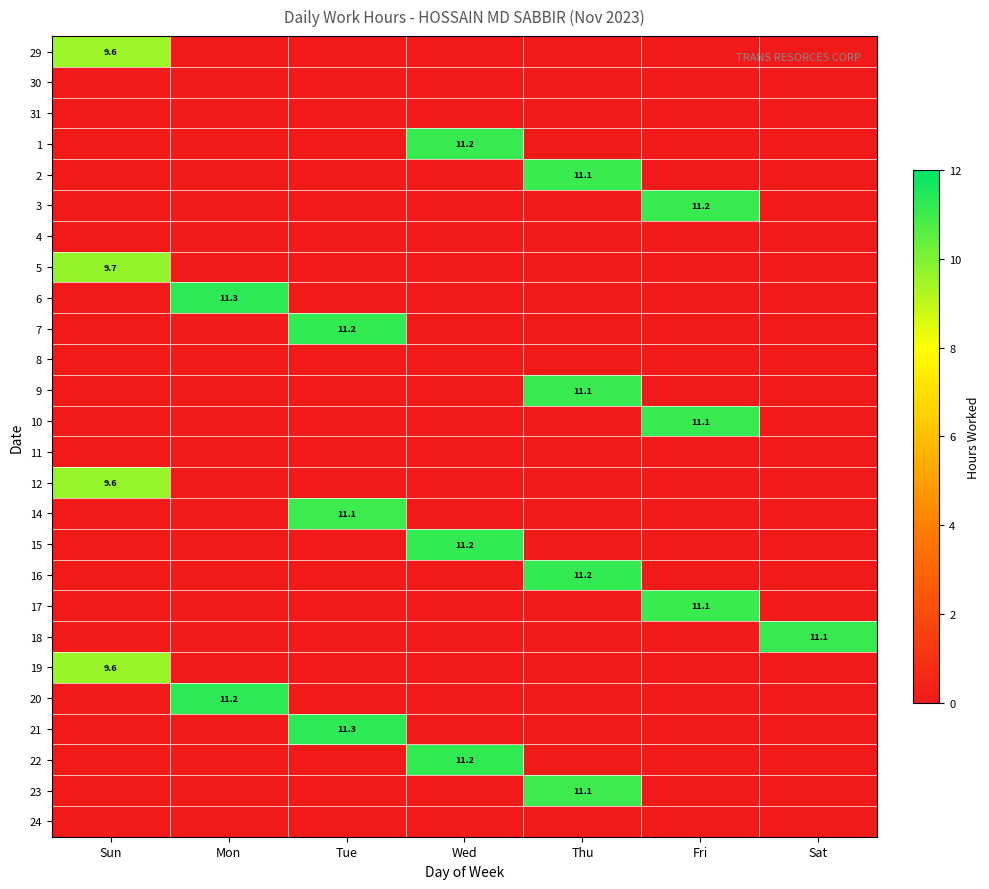

Is it true that 9 equals 0.0 at Sun?

True